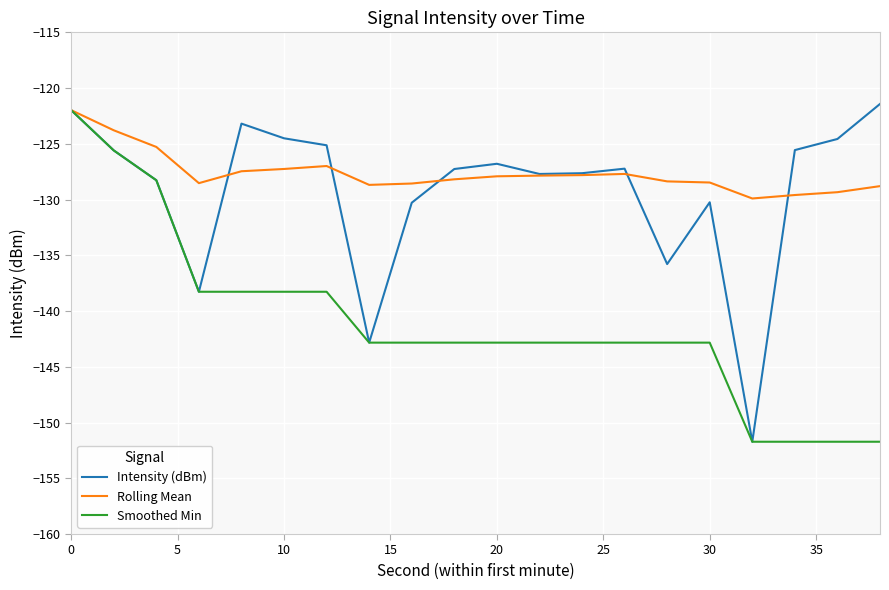

What is the minimum value for Smoothed Min?

-151.7